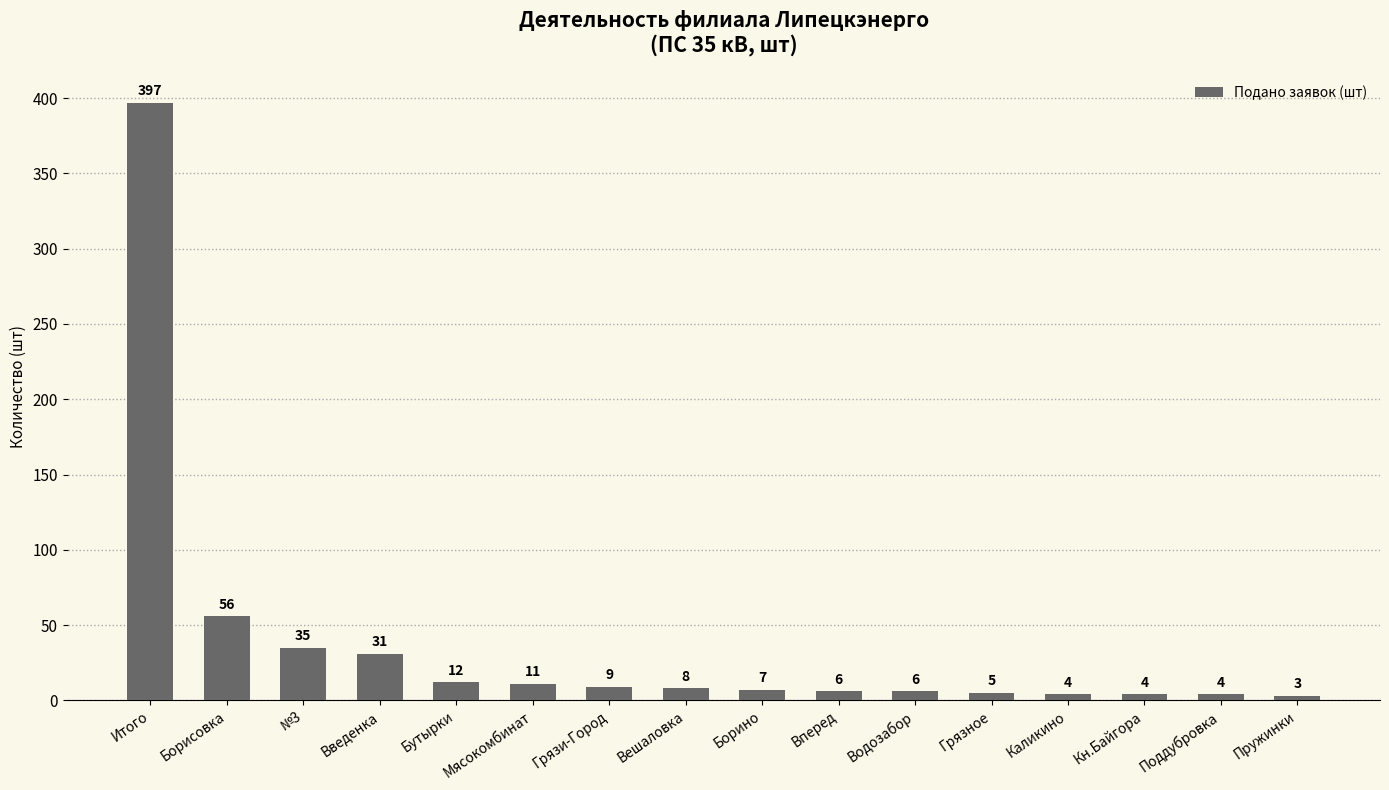

Is it true that the value at Борино is 7?

True